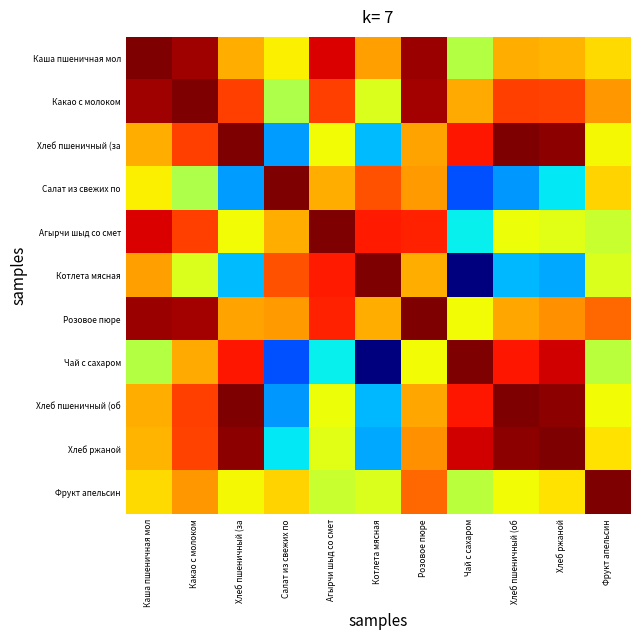

Reading left to right, what are all the values shown in this chart?

Каша пшеничная мол: Каша пшеничная мол=1.0	Какао с молоком=1.0	Хлеб пшеничный (за=0.7	Салат из свежих по=0.7	Агырчи шыд со смет=0.9	Котлета мясная=0.7	Розовое пюре=1.0	Чай с сахаром=0.6	Хлеб пшеничный (об=0.7	Хлеб ржаной=0.7	Фрукт апельсин=0.7
Какао с молоком: Каша пшеничная мол=1.0	Какао с молоком=1.0	Хлеб пшеничный (за=0.8	Салат из свежих по=0.6	Агырчи шыд со смет=0.8	Котлета мясная=0.6	Розовое пюре=1.0	Чай с сахаром=0.7	Хлеб пшеничный (об=0.8	Хлеб ржаной=0.8	Фрукт апельсин=0.7
Хлеб пшеничный (за: Каша пшеничная мол=0.7	Какао с молоком=0.8	Хлеб пшеничный (за=1.0	Салат из свежих по=0.3	Агырчи шыд со смет=0.6	Котлета мясная=0.3	Розовое пюре=0.7	Чай с сахаром=0.9	Хлеб пшеничный (об=1.0	Хлеб ржаной=1.0	Фрукт апельсин=0.6
Салат из свежих по: Каша пшеничная мол=0.7	Какао с молоком=0.6	Хлеб пшеничный (за=0.3	Салат из свежих по=1.0	Агырчи шыд со смет=0.7	Котлета мясная=0.8	Розовое пюре=0.7	Чай с сахаром=0.2	Хлеб пшеничный (об=0.3	Хлеб ржаной=0.4	Фрукт апельсин=0.7
Агырчи шыд со смет: Каша пшеничная мол=0.9	Какао с молоком=0.8	Хлеб пшеничный (за=0.6	Салат из свежих по=0.7	Агырчи шыд со смет=1.0	Котлета мясная=0.9	Розовое пюре=0.9	Чай с сахаром=0.4	Хлеб пшеничный (об=0.6	Хлеб ржаной=0.6	Фрукт апельсин=0.6
Котлета мясная: Каша пшеничная мол=0.7	Какао с молоком=0.6	Хлеб пшеничный (за=0.3	Салат из свежих по=0.8	Агырчи шыд со смет=0.9	Котлета мясная=1.0	Розовое пюре=0.7	Чай с сахаром=0.0	Хлеб пшеничный (об=0.3	Хлеб ржаной=0.3	Фрукт апельсин=0.6
Розовое пюре: Каша пшеничная мол=1.0	Какао с молоком=1.0	Хлеб пшеничный (за=0.7	Салат из свежих по=0.7	Агырчи шыд со смет=0.9	Котлета мясная=0.7	Розовое пюре=1.0	Чай с сахаром=0.6	Хлеб пшеничный (об=0.7	Хлеб ржаной=0.8	Фрукт апельсин=0.8
Чай с сахаром: Каша пшеничная мол=0.6	Какао с молоком=0.7	Хлеб пшеничный (за=0.9	Салат из свежих по=0.2	Агырчи шыд со смет=0.4	Котлета мясная=0.0	Розовое пюре=0.6	Чай с сахаром=1.0	Хлеб пшеничный (об=0.9	Хлеб ржаной=0.9	Фрукт апельсин=0.6
Хлеб пшеничный (об: Каша пшеничная мол=0.7	Какао с молоком=0.8	Хлеб пшеничный (за=1.0	Салат из свежих по=0.3	Агырчи шыд со смет=0.6	Котлета мясная=0.3	Розовое пюре=0.7	Чай с сахаром=0.9	Хлеб пшеничный (об=1.0	Хлеб ржаной=1.0	Фрукт апельсин=0.6
Хлеб ржаной: Каша пшеничная мол=0.7	Какао с молоком=0.8	Хлеб пшеничный (за=1.0	Салат из свежих по=0.4	Агырчи шыд со смет=0.6	Котлета мясная=0.3	Розовое пюре=0.8	Чай с сахаром=0.9	Хлеб пшеничный (об=1.0	Хлеб ржаной=1.0	Фрукт апельсин=0.7
Фрукт апельсин: Каша пшеничная мол=0.7	Какао с молоком=0.7	Хлеб пшеничный (за=0.6	Салат из свежих по=0.7	Агырчи шыд со смет=0.6	Котлета мясная=0.6	Розовое пюре=0.8	Чай с сахаром=0.6	Хлеб пшеничный (об=0.6	Хлеб ржаной=0.7	Фрукт апельсин=1.0